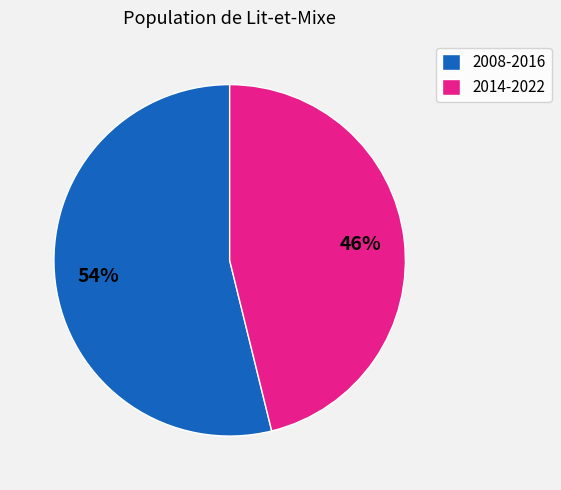

To the nearest percent, what is the average slice percentage?

50%